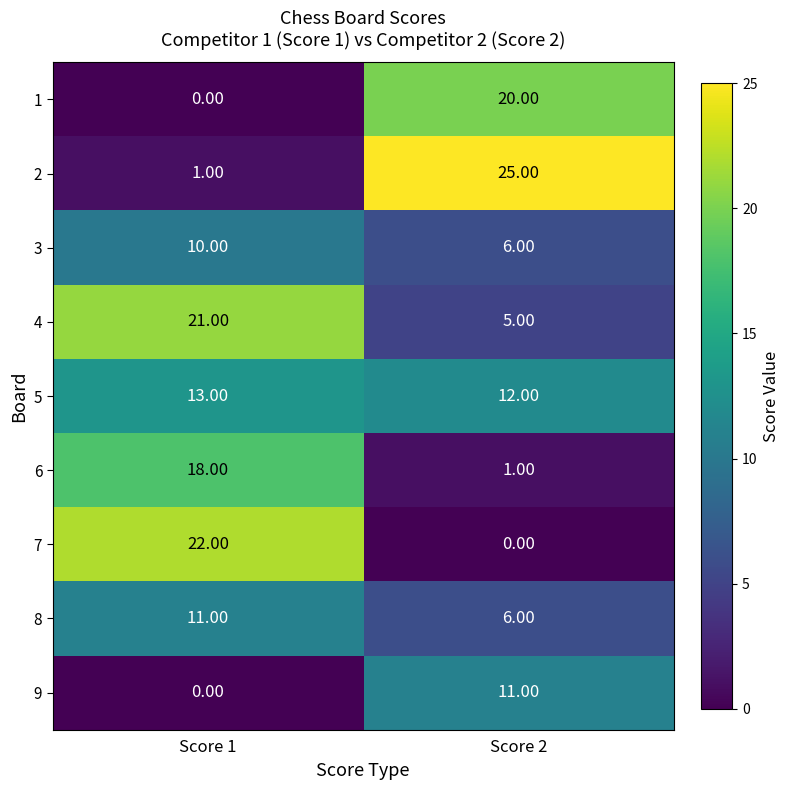

List the labels in order of 7 value, smallest first.

Score 2, Score 1